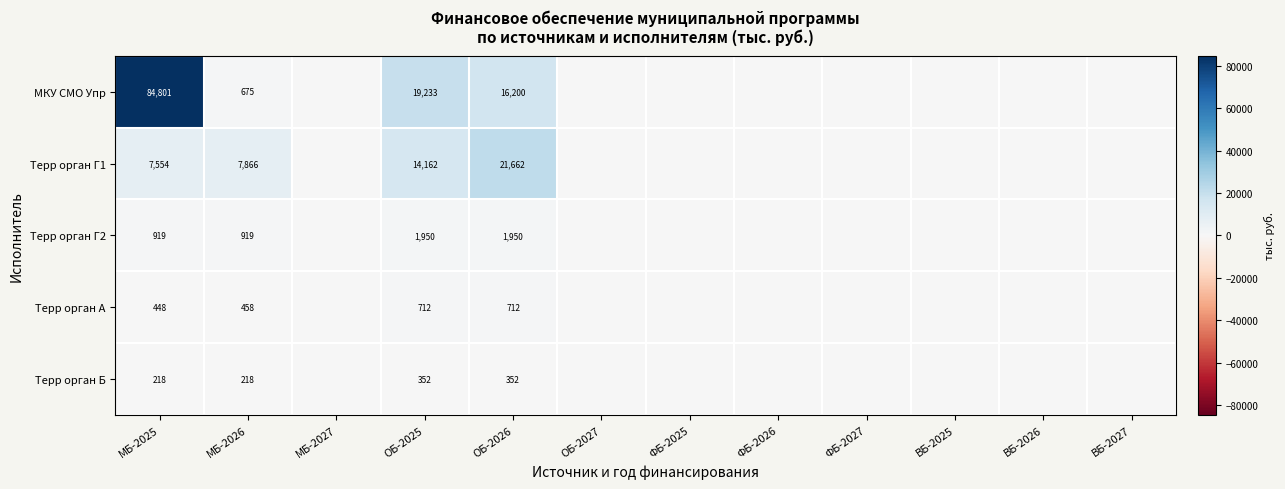

How many positive values does the Терр орган Б series have?

4